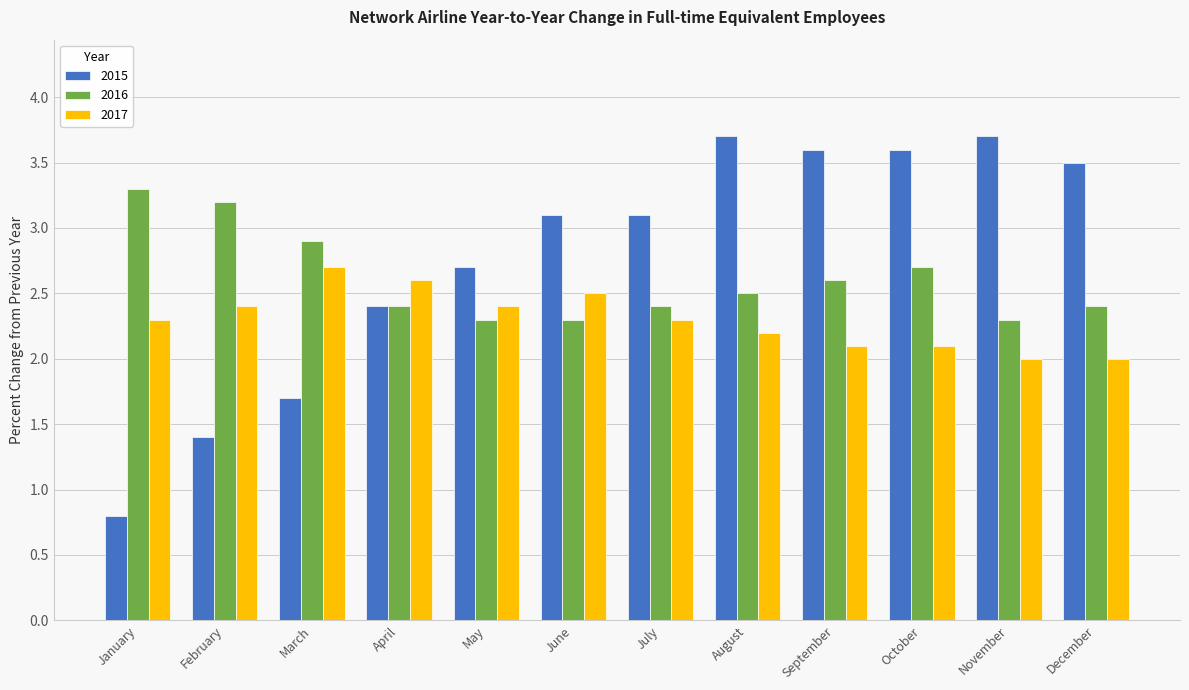

At March, list the series in order from smallest to largest.

2015, 2017, 2016